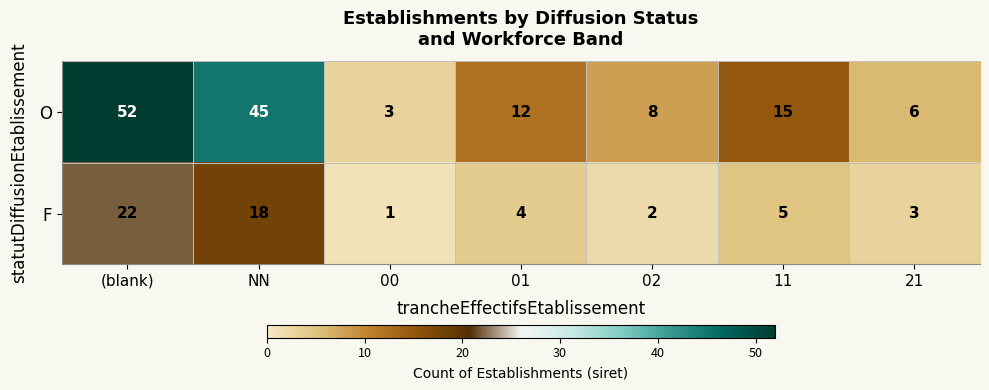

Reading right to left, what are all the values shown in this chart?

O: 21=6	11=15	02=8	01=12	00=3	NN=45	(blank)=52
F: 21=3	11=5	02=2	01=4	00=1	NN=18	(blank)=22